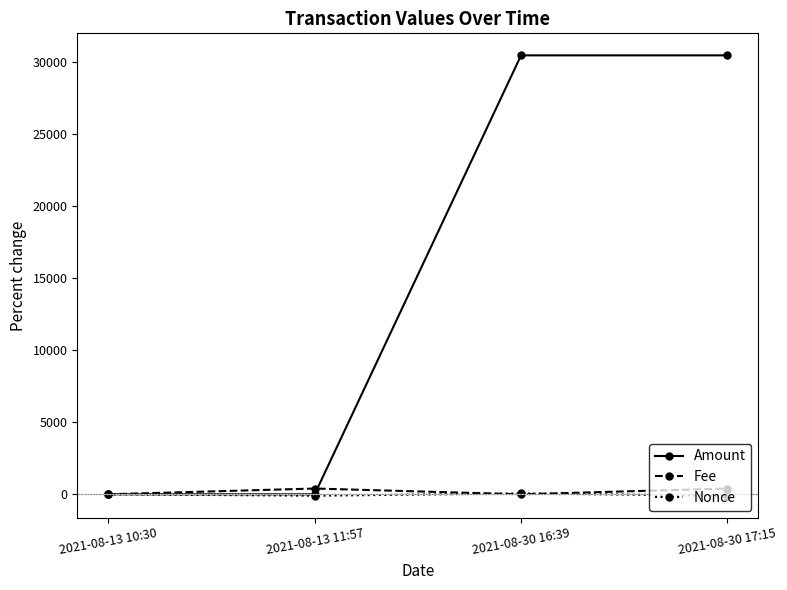

What is the maximum value for Amount?

30458.4